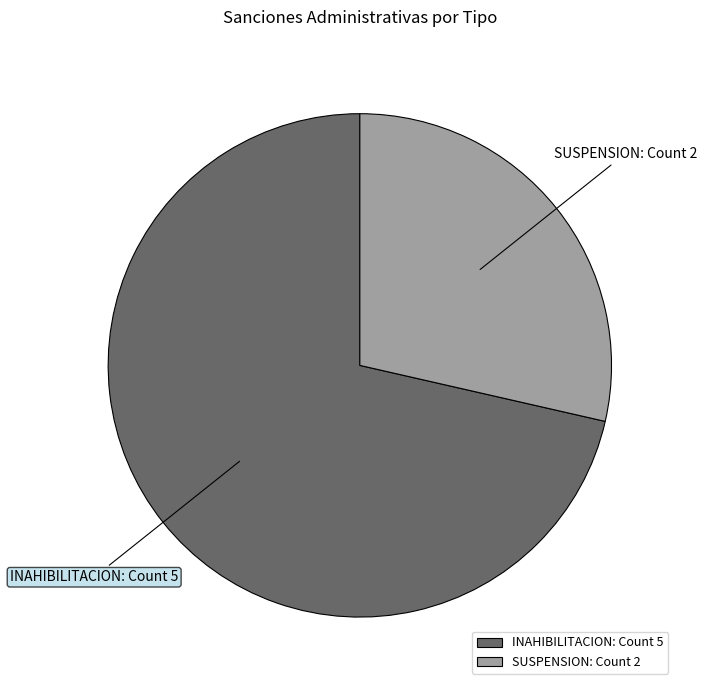

How many segments does this pie chart have?

2